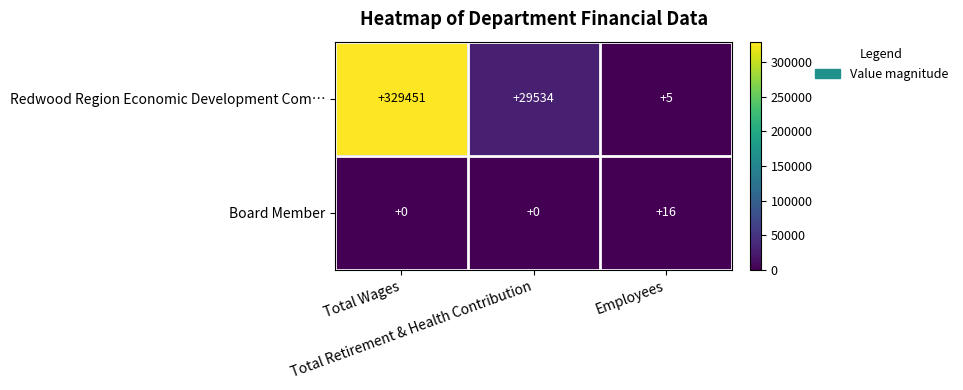

What is the sum of all Board Member values?

16